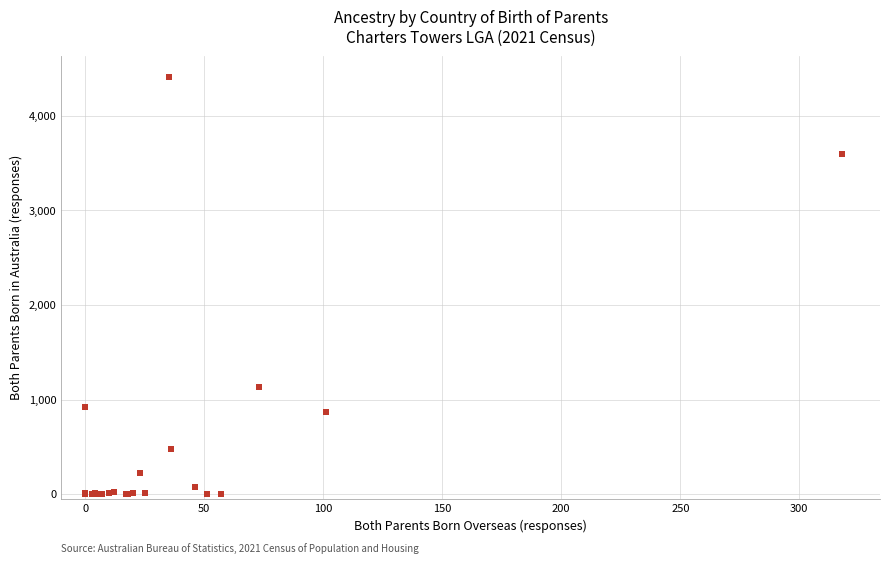

What Y value in the scatter plot is closest to 2204?

1130